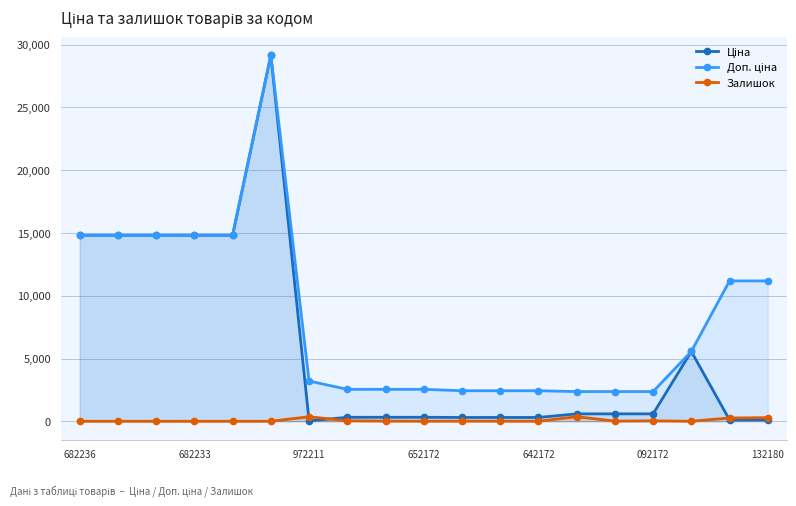

What is the difference between the highest and lowest values at 682233?

14817.6